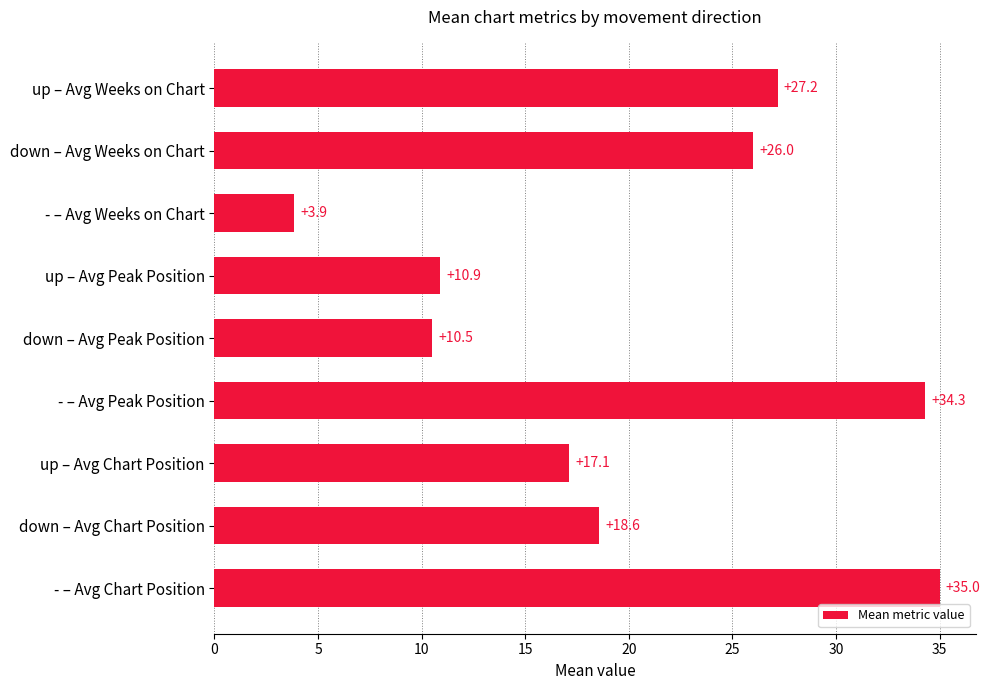

What is the sum of all values?

183.4